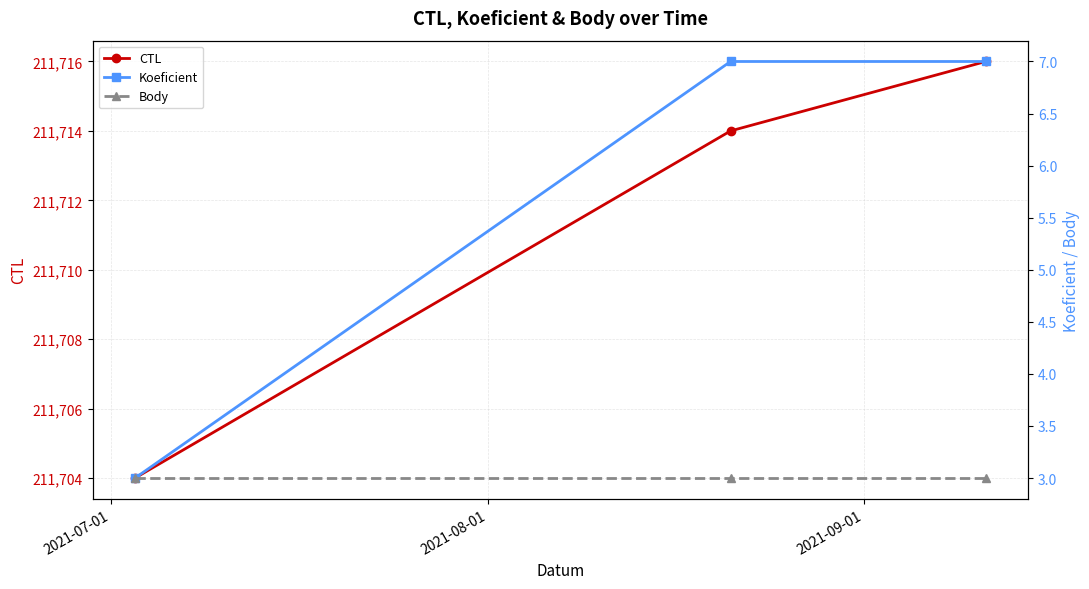

What is the value of the CTL point at the 3rd from the left?

211716